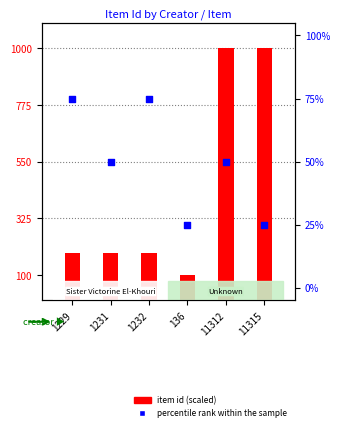

Is the value of percentile rank within the sample at 1232 greater than the value of item id (scaled) at 11312?

No